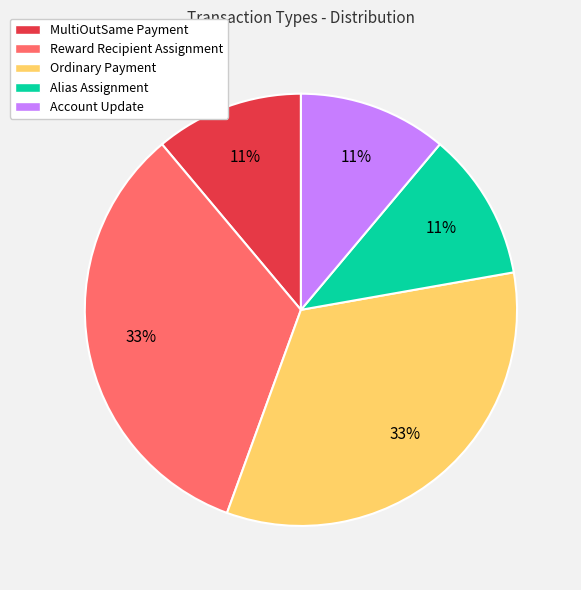

True or false: Alias Assignment accounts for 11% of the total.

True